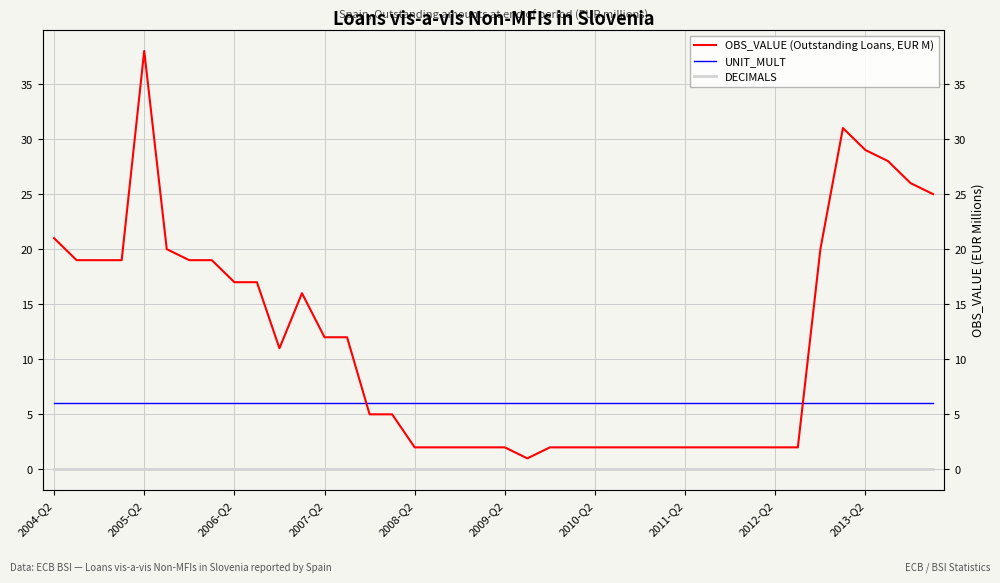

The UNIT_MULT series shows 6 at 2010-Q2. True or false?

True